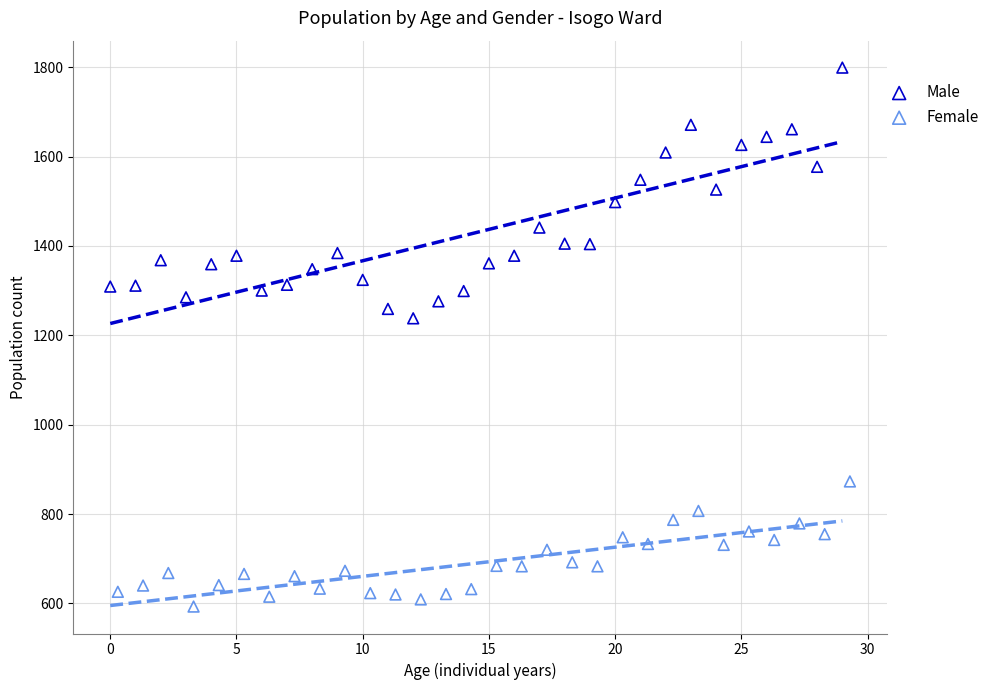

What are all the series names shown in the legend?

Male, Female